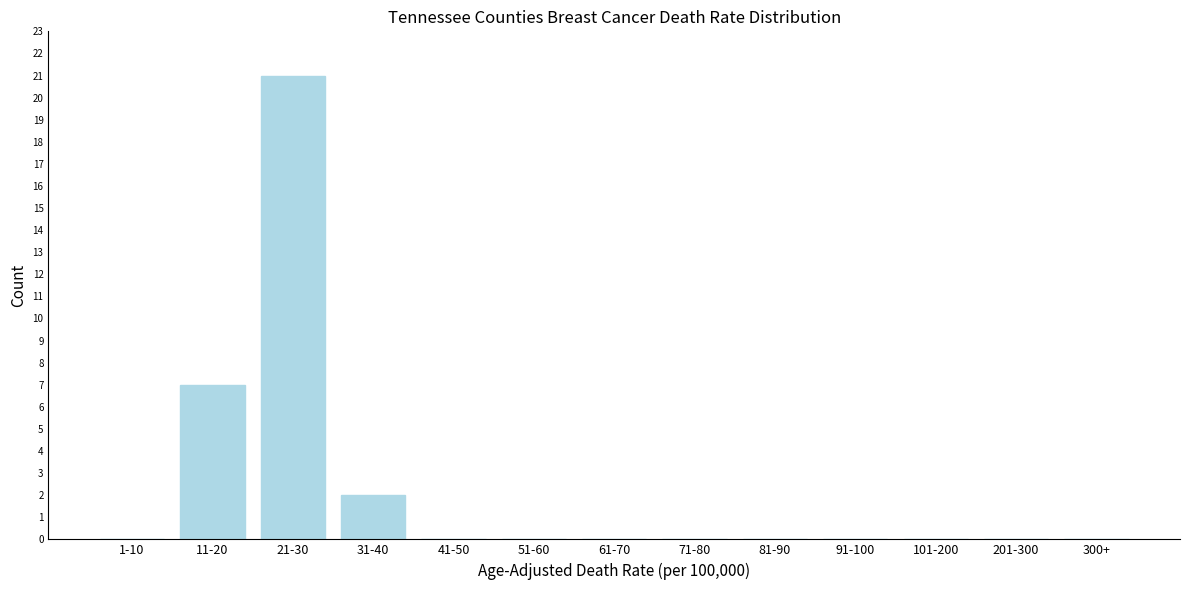

Reading left to right, list all the values displayed in this chart.

1-10=0	11-20=7	21-30=21	31-40=2	41-50=0	51-60=0	61-70=0	71-80=0	81-90=0	91-100=0	101-200=0	201-300=0	300+=0